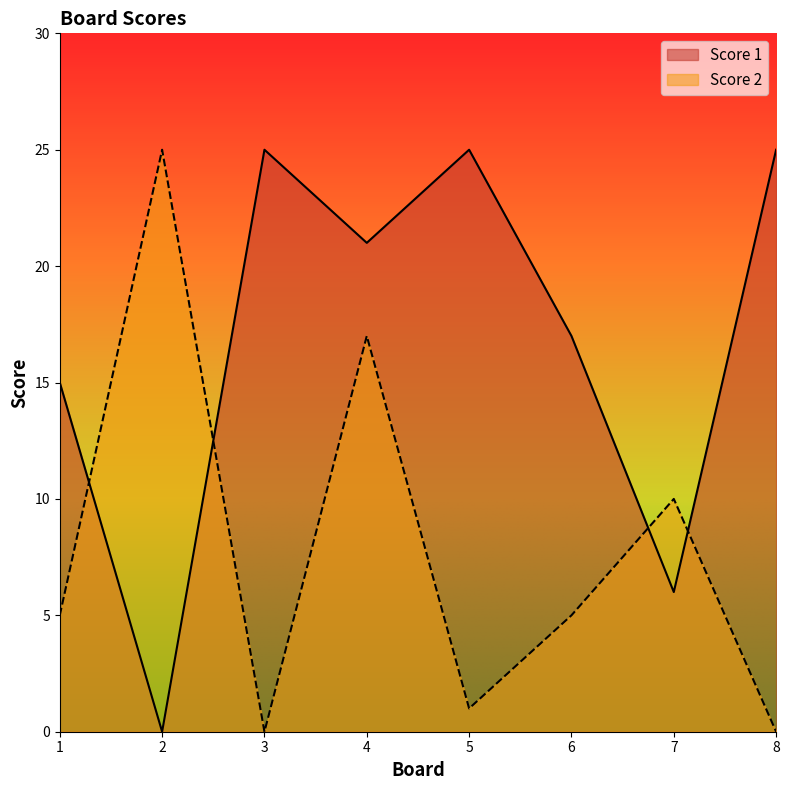

At which category is the sum across all series the highest?

4